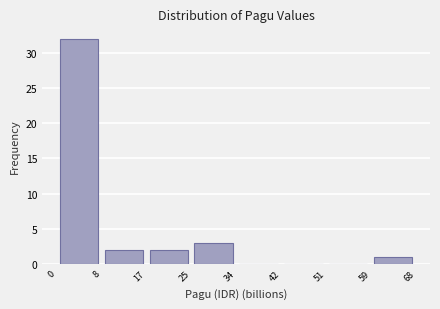

Which range on the x-axis has the tallest bar?

0 to 8